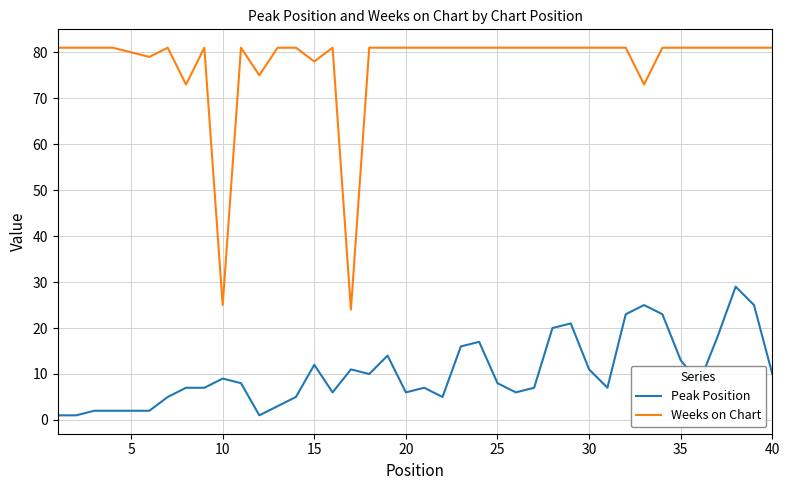

Rank the series by their maximum value, from highest to lowest.

Weeks on Chart, Peak Position